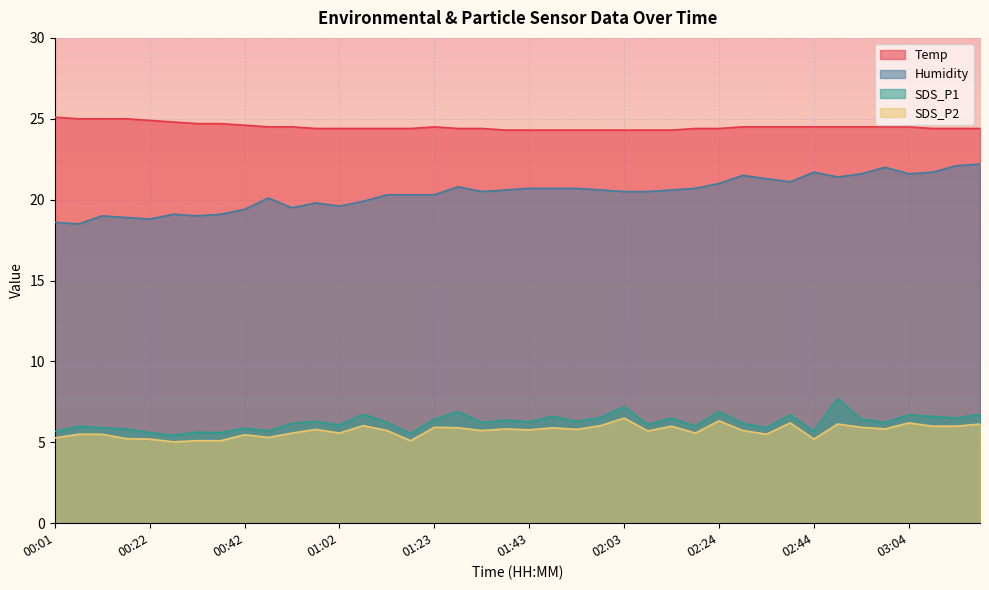

Reading left to right, extract all data points from this chart.

Temp: 00:01=25.1	00:06=25.0	00:11=25.0	00:16=25.0	00:22=24.9	00:27=24.8	00:32=24.7	00:37=24.7	00:42=24.6	00:47=24.5	00:52=24.5	00:57=24.4	01:02=24.4	01:07=24.4	01:12=24.4	01:18=24.4	01:23=24.5	01:28=24.4	01:33=24.4	01:38=24.3	01:43=24.3	01:48=24.3	01:53=24.3	01:58=24.3	02:03=24.3	02:08=24.3	02:13=24.3	02:18=24.4	02:24=24.4	02:29=24.5	02:34=24.5	02:39=24.5	02:44=24.5	02:49=24.5	02:54=24.5	02:59=24.5	03:04=24.5	03:09=24.4	03:14=24.4	03:19=24.4
Humidity: 00:01=18.6	00:06=18.5	00:11=19.0	00:16=18.9	00:22=18.8	00:27=19.1	00:32=19.0	00:37=19.1	00:42=19.4	00:47=20.1	00:52=19.5	00:57=19.8	01:02=19.6	01:07=19.9	01:12=20.3	01:18=20.3	01:23=20.3	01:28=20.8	01:33=20.5	01:38=20.6	01:43=20.7	01:48=20.7	01:53=20.7	01:58=20.6	02:03=20.5	02:08=20.5	02:13=20.6	02:18=20.7	02:24=21.0	02:29=21.5	02:34=21.3	02:39=21.1	02:44=21.7	02:49=21.4	02:54=21.6	02:59=22.0	03:04=21.6	03:09=21.7	03:14=22.1	03:19=22.2
SDS_P1: 00:01=5.7	00:06=6.0	00:11=5.9	00:16=5.8	00:22=5.6	00:27=5.4	00:32=5.6	00:37=5.6	00:42=5.9	00:47=5.7	00:52=6.2	00:57=6.3	01:02=6.1	01:07=6.7	01:12=6.2	01:18=5.5	01:23=6.4	01:28=6.9	01:33=6.2	01:38=6.4	01:43=6.3	01:48=6.6	01:53=6.3	01:58=6.5	02:03=7.2	02:08=6.1	02:13=6.5	02:18=6.0	02:24=6.9	02:29=6.2	02:34=5.9	02:39=6.7	02:44=5.7	02:49=7.7	02:54=6.4	02:59=6.2	03:04=6.7	03:09=6.6	03:14=6.5	03:19=6.7
SDS_P2: 00:01=5.3	00:06=5.5	00:11=5.5	00:16=5.2	00:22=5.2	00:27=5.0	00:32=5.1	00:37=5.1	00:42=5.5	00:47=5.3	00:52=5.6	00:57=5.8	01:02=5.6	01:07=6.0	01:12=5.7	01:18=5.1	01:23=5.9	01:28=5.9	01:33=5.7	01:38=5.8	01:43=5.8	01:48=5.9	01:53=5.8	01:58=6.0	02:03=6.5	02:08=5.7	02:13=6.0	02:18=5.6	02:24=6.3	02:29=5.7	02:34=5.5	02:39=6.2	02:44=5.2	02:49=6.1	02:54=5.9	02:59=5.8	03:04=6.2	03:09=6.0	03:14=6.0	03:19=6.1